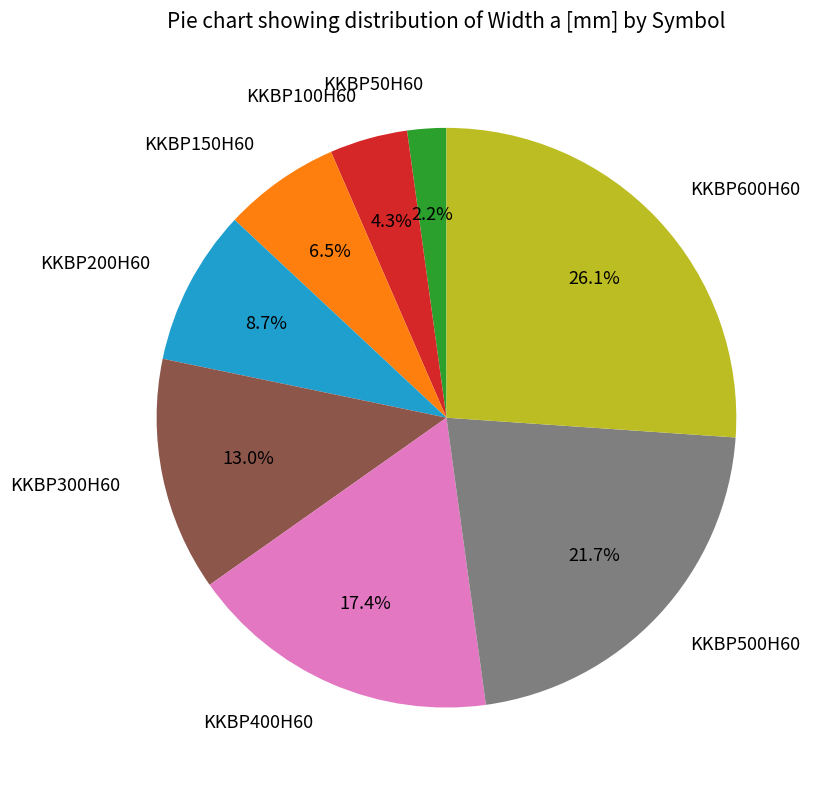

True or false: KKBP100H60 accounts for 4% of the total.

True